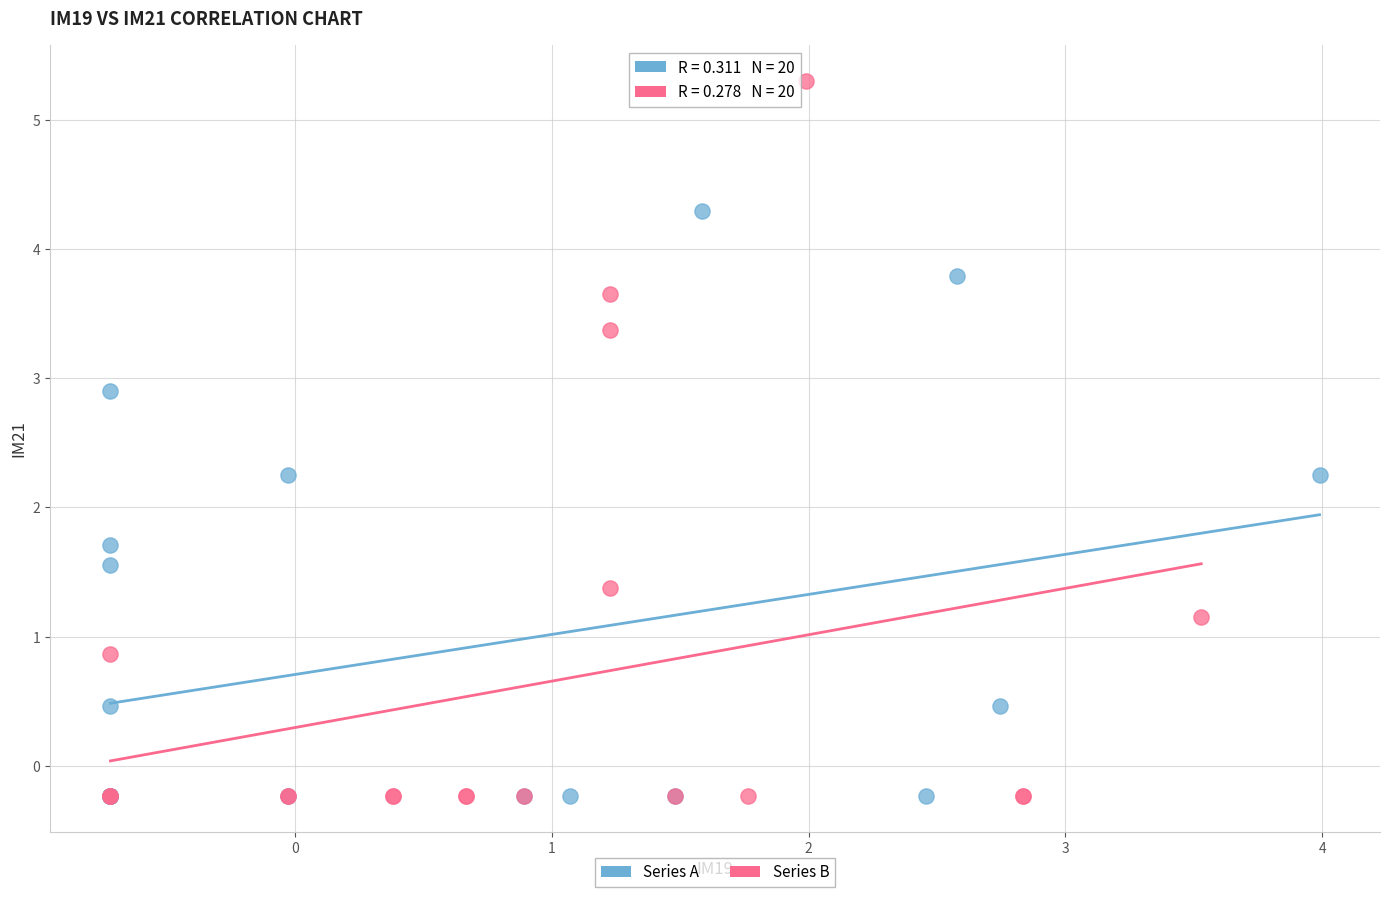

Which series has the widest spread of Y values?

Series B